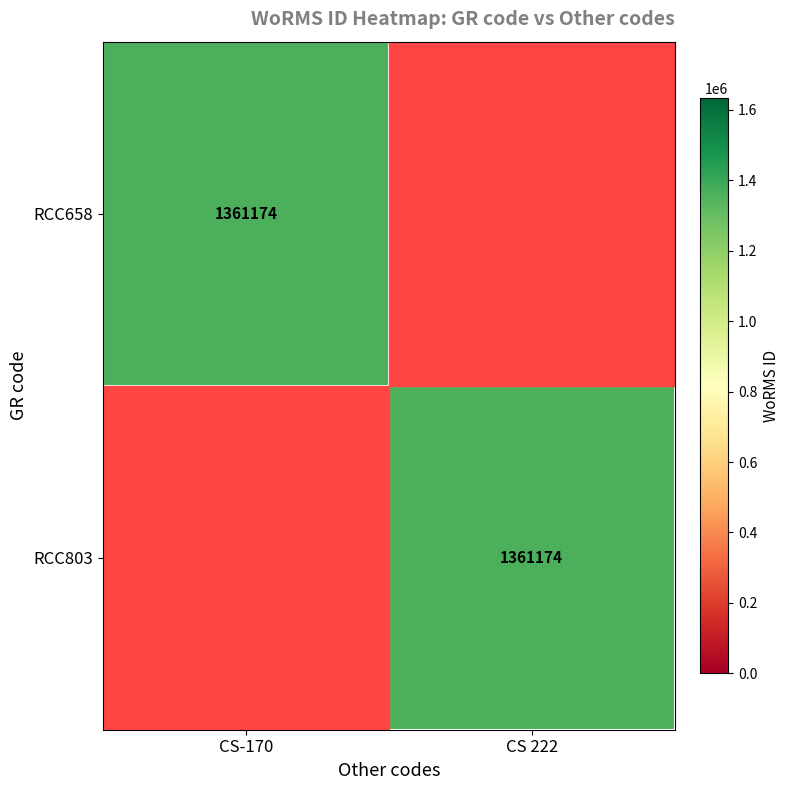

True or false: RCC658 has a value of 2399709 at CS-170.

False